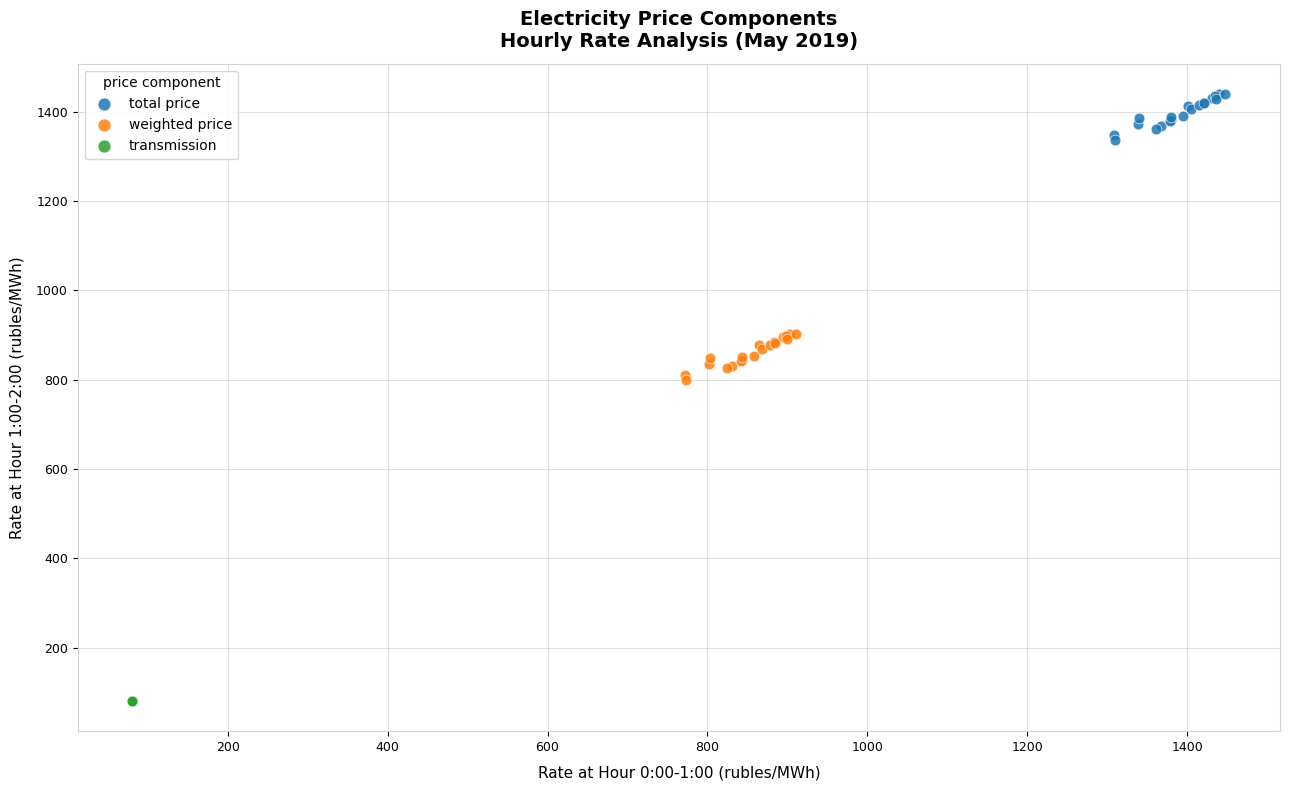

What are all the series names shown in the legend?

total price, weighted price, transmission